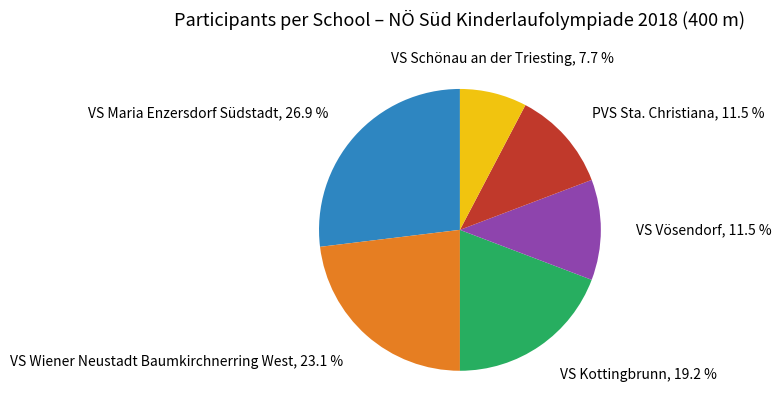

Is there any slice that represents more than half of the pie?

No